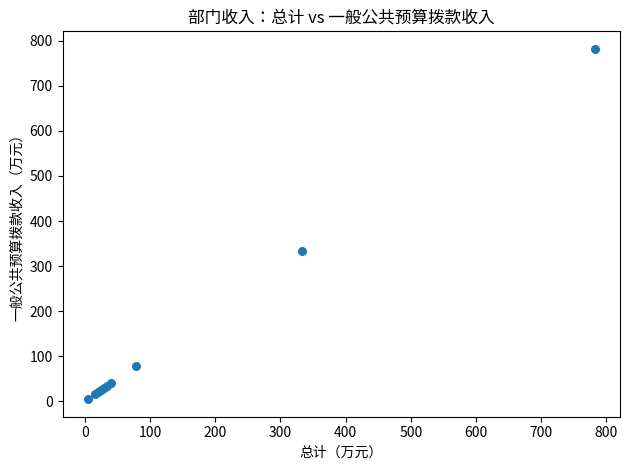

What Y value in the scatter plot is closest to 393?

333.6